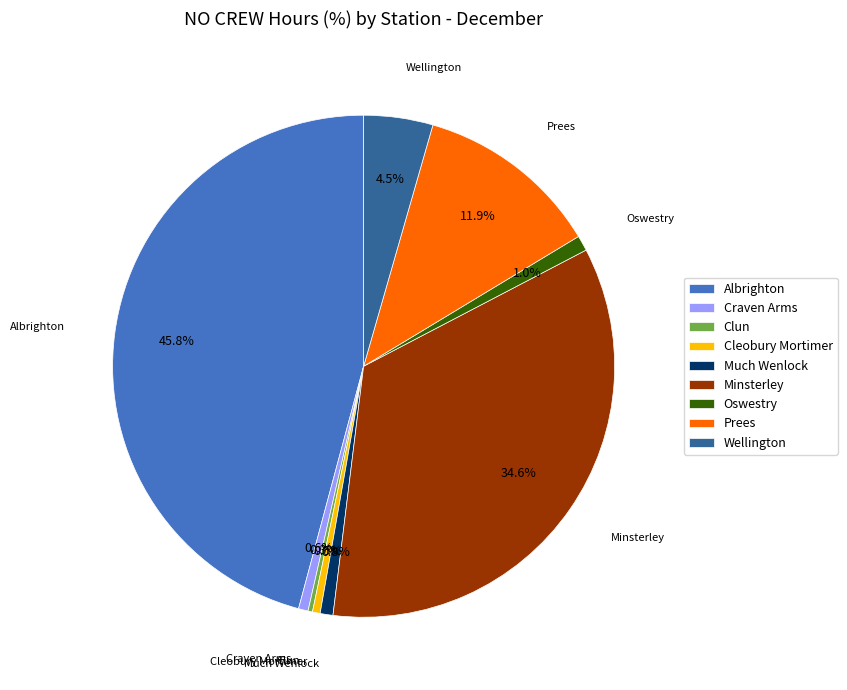

Is the sum of Clun and Minsterley greater than half?

No